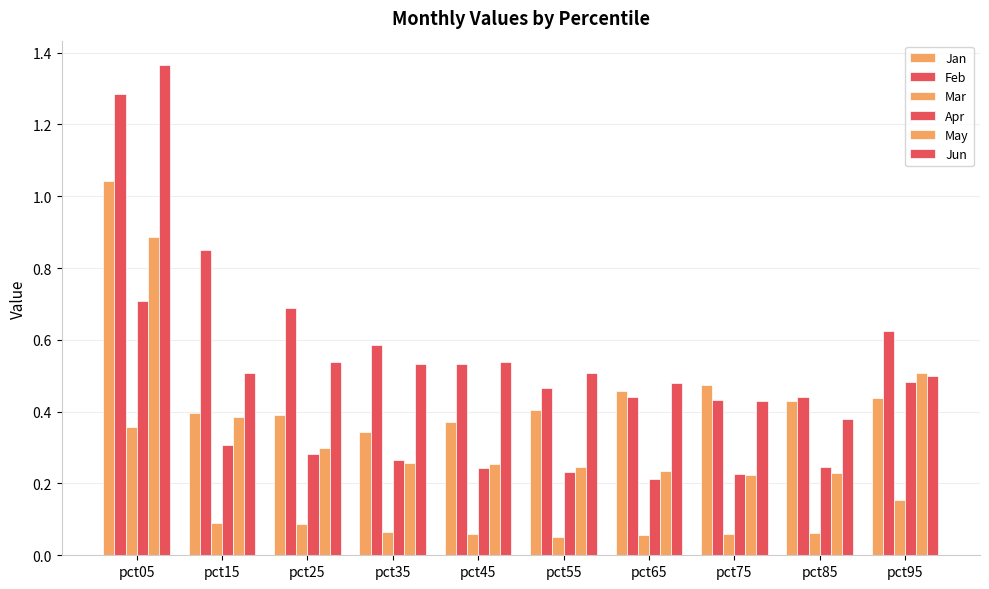

How many bars are there in total?

60